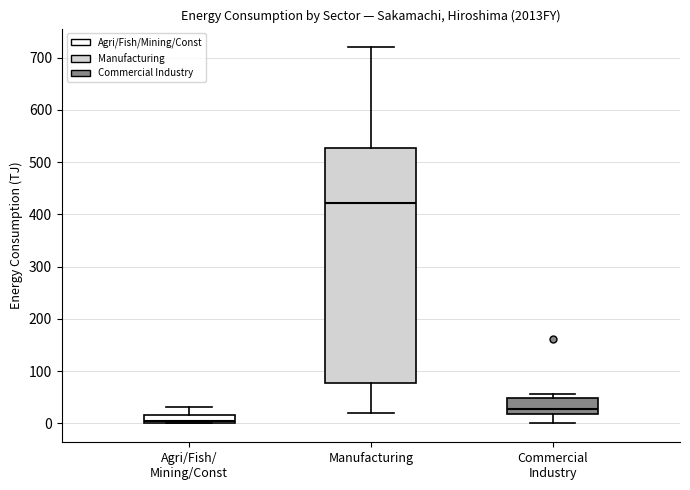

Reading left to right, read every box against the y-axis: the position of its median line, the range the box covers, and the ends of its whiskers. The values are not printed on the chart, so give them approximately, as read against the axis.

Agri/Fish/ Mining/Const: median 0 (just above the box's lower edge), box 0 to 20, whiskers 0 to 30
Manufacturing: median 420, box 80 to 530, whiskers 20 to 720
Commercial Industry: median 30, box 20 to 50, whiskers 0 to 60